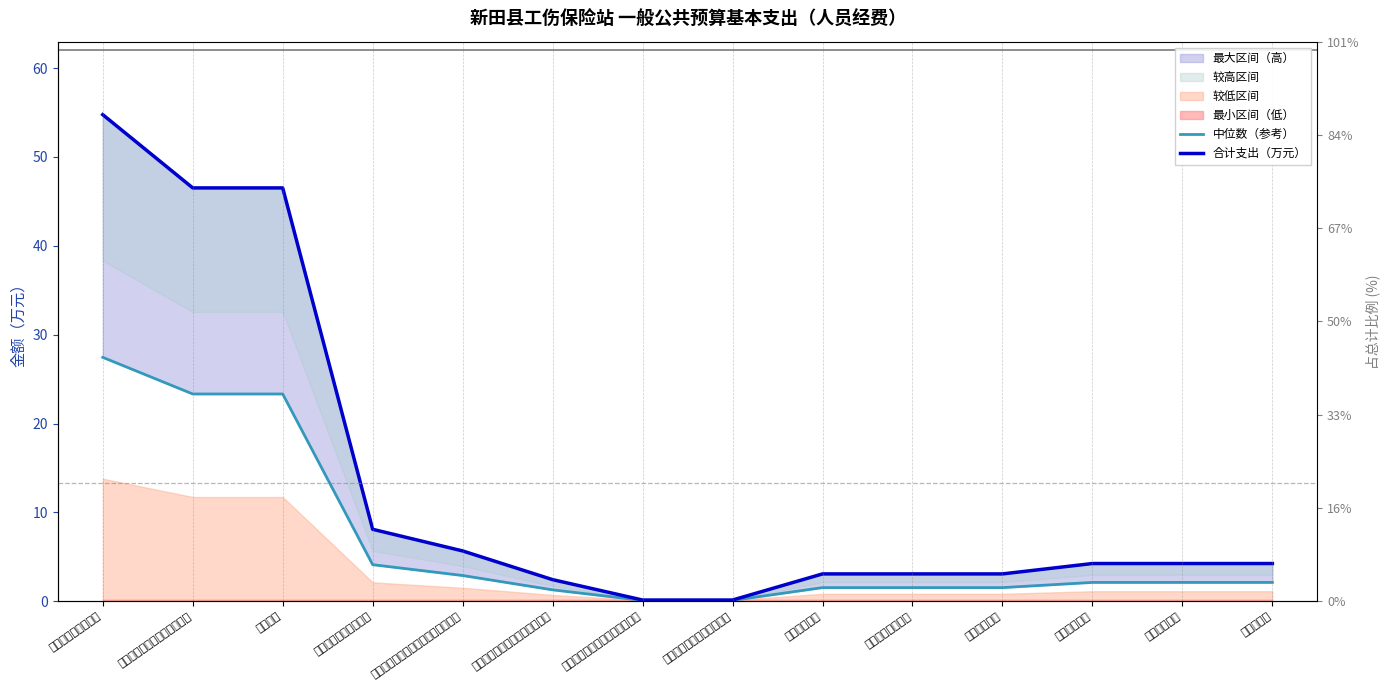

What is the difference between the maximum and second lowest values in the 合计支出（万元） series?

54.6